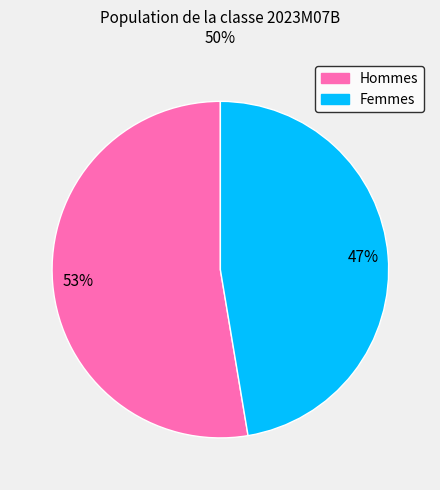

To the nearest percent, what is the average slice percentage?

50%